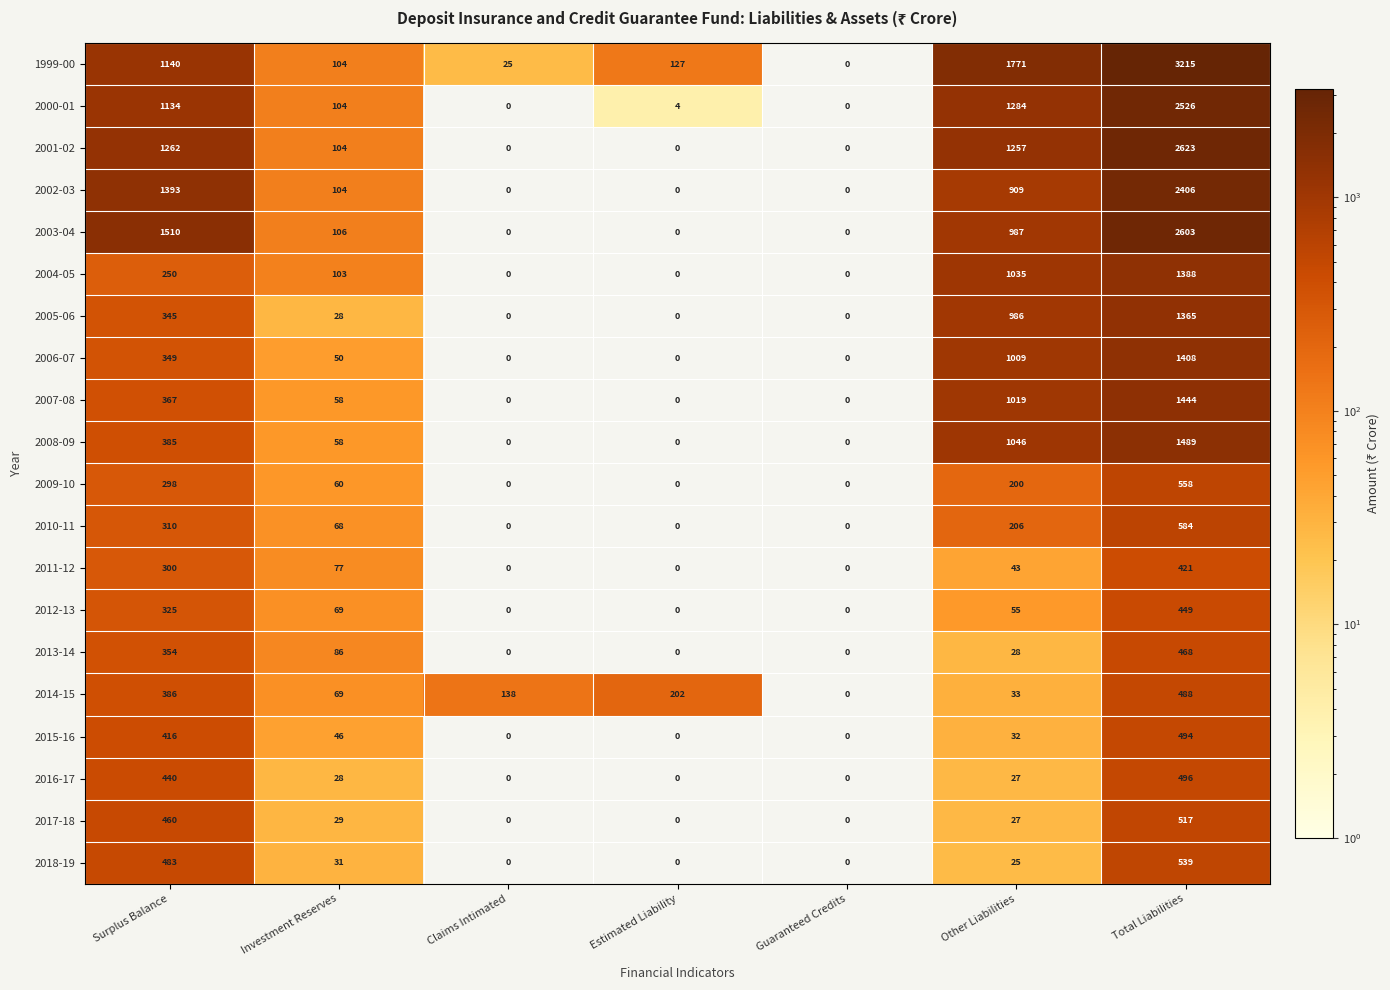

What is the difference between the second highest and second lowest values in the 2014-15 series?

353